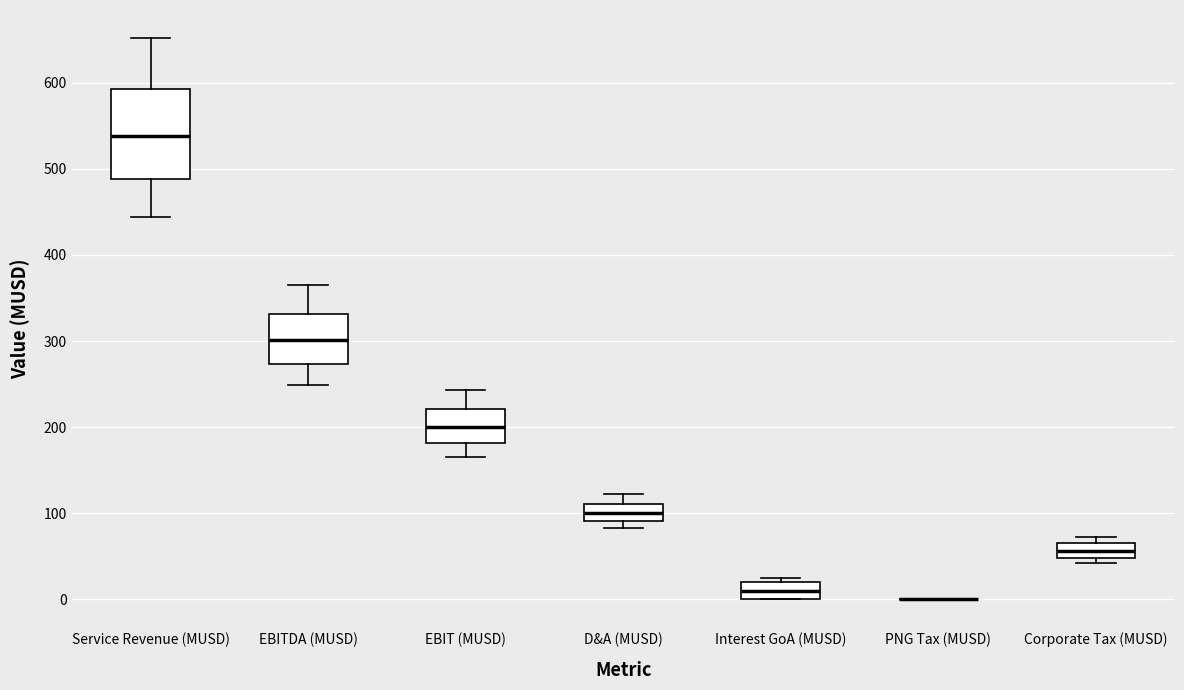

Reading left to right, read every box against the y-axis: the position of its median line, the range the box covers, and the ends of its whiskers. The values are not printed on the chart, so give them approximately, as read against the axis.

Service Revenue (MUSD): median 540, box 490 to 590, whiskers 440 to 650
EBITDA (MUSD): median 300, box 270 to 330, whiskers 250 to 370
EBIT (MUSD): median 200, box 180 to 220, whiskers 170 to 240
D&A (MUSD): median 100, box 90 to 110, whiskers 80 to 120
Interest GoA (MUSD): median 10, box 0 to 20, whiskers 0 to 30
PNG Tax (MUSD): box collapsed to a line at 0, whiskers 0 to 0
Corporate Tax (MUSD): median 60, box 50 to 70, whiskers 40 to 70 (just above the box's upper edge)